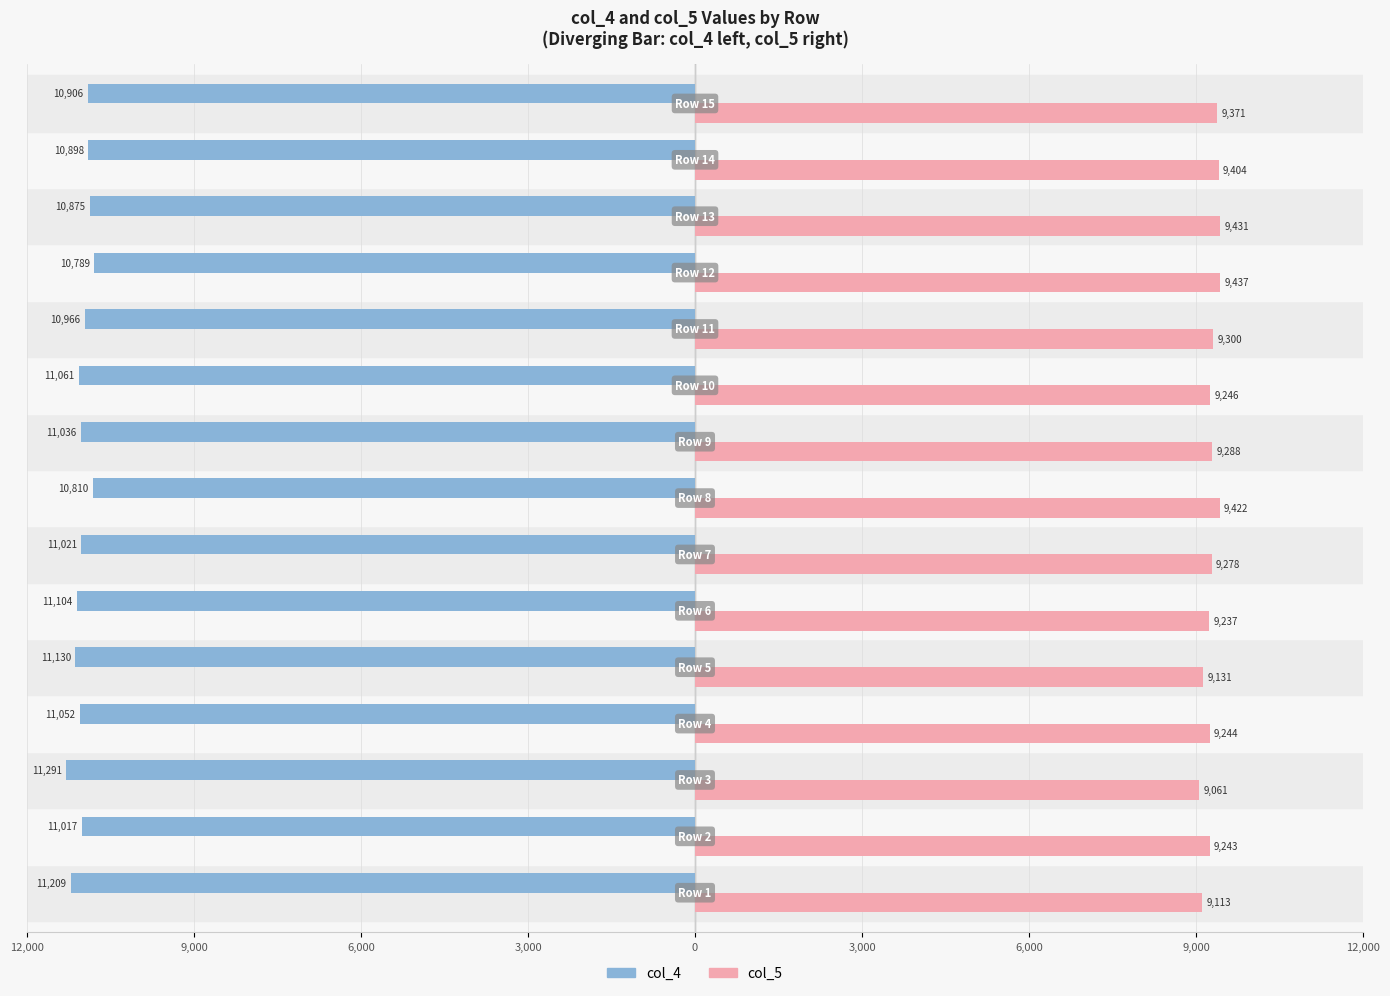

What are all the series names shown in the legend?

col_4, col_5